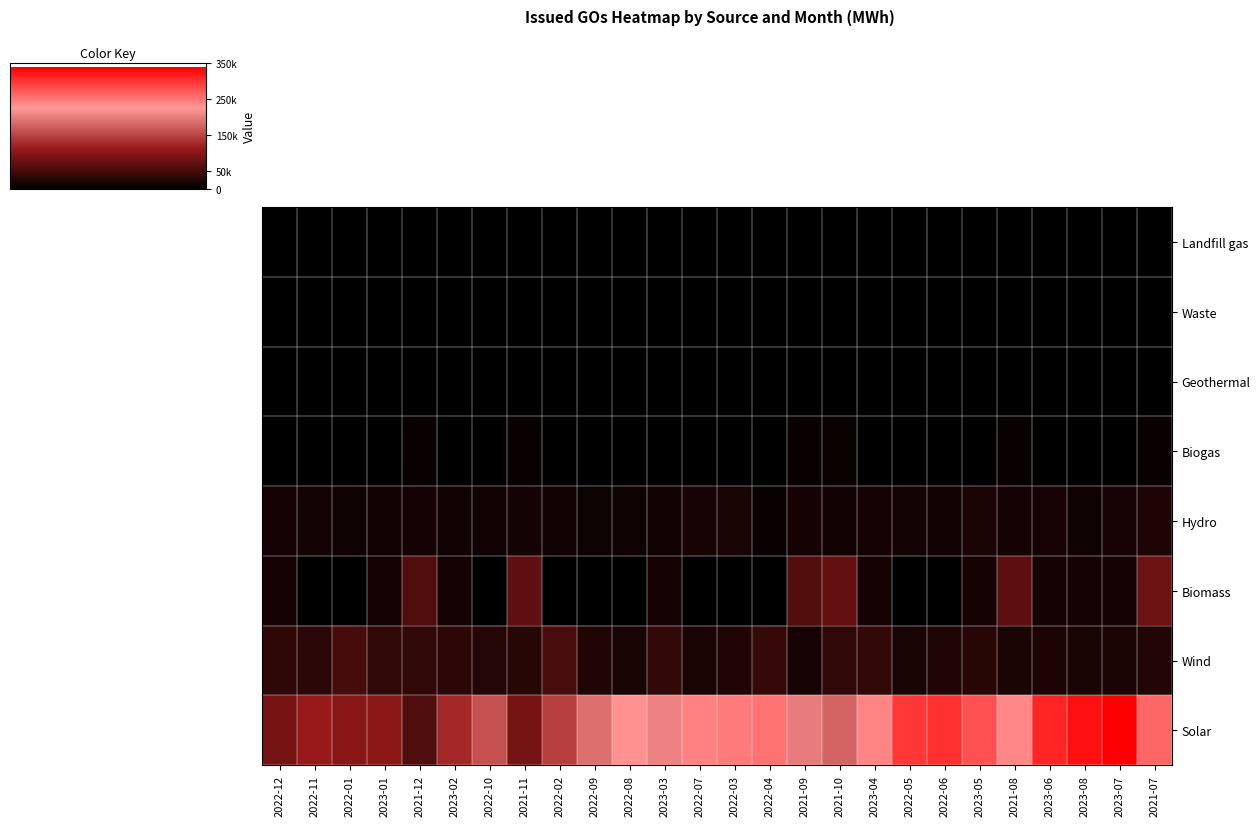

Reading left to right, list all the values displayed in this chart.

Landfill gas: 2022-12=0	2022-11=0	2022-01=154	2023-01=0	2021-12=308	2023-02=0	2022-10=0	2021-11=369	2022-02=104	2022-09=0	2022-08=48	2023-03=0	2022-07=94	2022-03=210	2022-04=1	2021-09=409	2021-10=240	2023-04=0	2022-05=59	2022-06=1	2023-05=0	2021-08=574	2023-06=0	2023-08=0	2023-07=0	2021-07=561
Waste: 2022-12=0	2022-11=0	2022-01=1858	2023-01=0	2021-12=2020	2023-02=0	2022-10=0	2021-11=1767	2022-02=1682	2022-09=0	2022-08=0	2023-03=0	2022-07=0	2022-03=0	2022-04=0	2021-09=1790	2021-10=1362	2023-04=0	2022-05=0	2022-06=0	2023-05=0	2021-08=1710	2023-06=0	2023-08=0	2023-07=0	2021-07=1500
Geothermal: 2022-12=950	2022-11=819	2022-01=772	2023-01=934	2021-12=815	2023-02=821	2022-10=798	2021-11=502	2022-02=318	2022-09=676	2022-08=621	2023-03=810	2022-07=656	2022-03=0	2022-04=0	2021-09=256	2021-10=267	2023-04=796	2022-05=0	2022-06=0	2023-05=790	2021-08=150	2023-06=584	2023-08=621	2023-07=656	2021-07=239
Biogas: 2022-12=976	2022-11=1077	2022-01=2211	2023-01=918	2021-12=7345	2023-02=889	2022-10=903	2021-11=7045	2022-02=803	2022-09=600	2022-08=669	2023-03=1034	2022-07=673	2022-03=580	2022-04=649	2021-09=7340	2021-10=8017	2023-04=805	2022-05=659	2022-06=244	2023-05=481	2021-08=7295	2023-06=586	2023-08=731	2023-07=655	2021-07=7568
Hydro: 2022-12=16451	2022-11=15106	2022-01=10712	2023-01=13500	2021-12=16374	2023-02=13486	2022-10=13146	2021-11=14958	2022-02=12921	2022-09=9548	2022-08=11163	2023-03=14353	2022-07=17473	2022-03=19547	2022-04=7358	2021-09=15867	2021-10=12074	2023-04=15974	2022-05=15326	2022-06=12969	2023-05=20403	2021-08=16382	2023-06=17960	2023-08=11555	2023-07=17944	2021-07=23471
Biomass: 2022-12=16252	2022-11=0	2022-01=0	2023-01=16252	2021-12=58648	2023-02=16252	2022-10=0	2021-11=70117	2022-02=0	2022-09=0	2022-08=0	2023-03=16252	2022-07=0	2022-03=0	2022-04=0	2021-09=61382	2021-10=72820	2023-04=16252	2022-05=0	2022-06=0	2023-05=16252	2021-08=70031	2023-06=16252	2023-08=16252	2023-07=16252	2021-07=80722
Wind: 2022-12=34773	2022-11=32095	2022-01=52488	2023-01=36023	2021-12=36326	2023-02=33834	2022-10=27401	2021-11=29962	2022-02=53671	2022-09=24063	2022-08=18631	2023-03=37567	2022-07=20488	2022-03=25031	2022-04=40679	2021-09=18453	2021-10=35781	2023-04=37849	2022-05=18957	2022-06=24315	2023-05=29998	2021-08=19848	2023-06=22121	2023-08=18631	2023-07=20488	2021-07=26181
Solar: 2022-12=88227	2022-11=111401	2022-01=101858	2023-01=104160	2021-12=60230	2023-02=126271	2022-10=161543	2021-11=88174	2022-02=146053	2022-09=188373	2022-08=230644	2023-03=204842	2022-07=243023	2022-03=248304	2022-04=252411	2021-09=200747	2021-10=177106	2023-04=240178	2022-05=296427	2022-06=302605	2023-05=278705	2021-08=237915	2023-06=310268	2023-08=326257	2023-07=338286	2021-07=262882